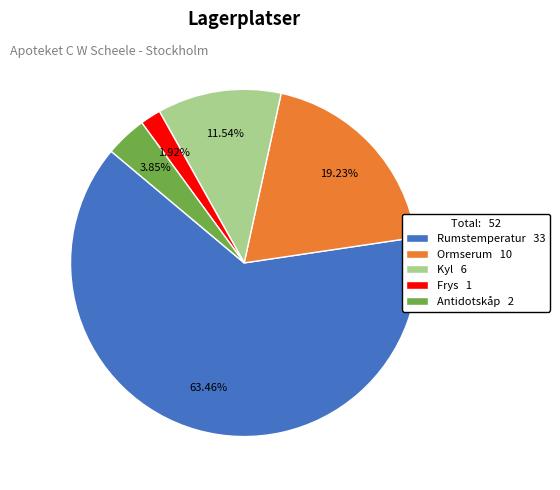

Is Rumstemperatur the majority of the pie?

Yes